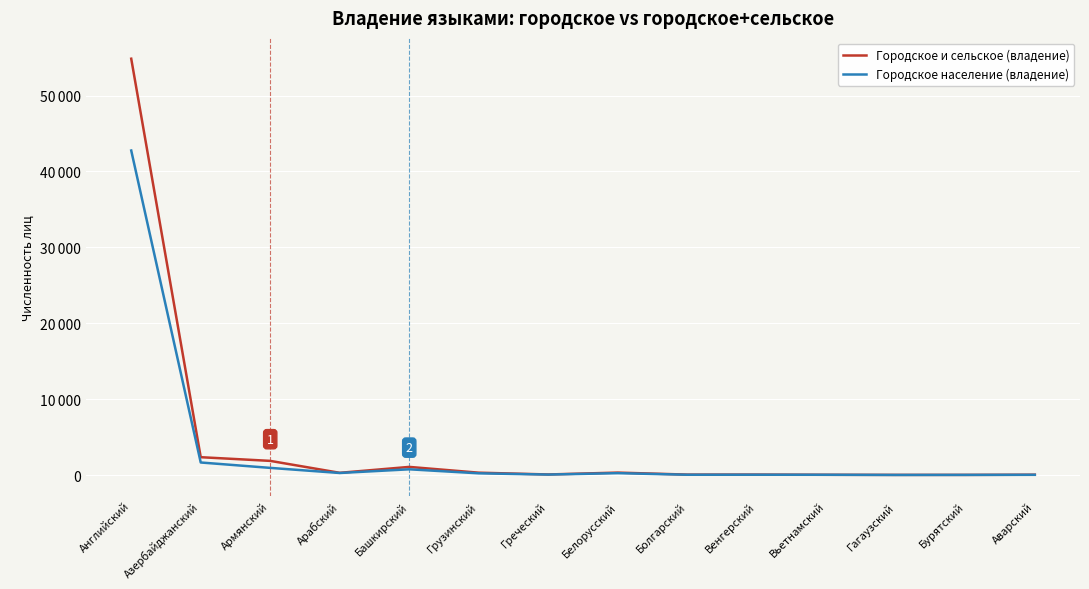

Which series has the largest total across all categories?

Городское и сельское (владение)